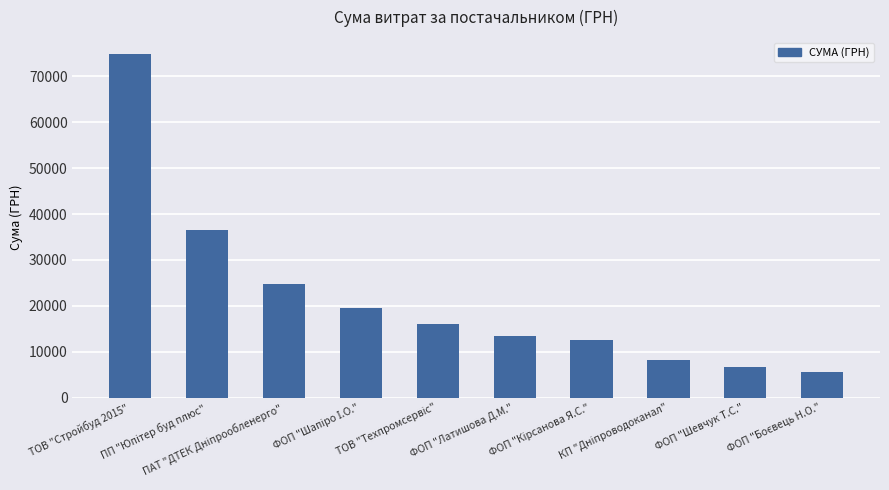

What is the maximum value shown in the chart?

74813.2